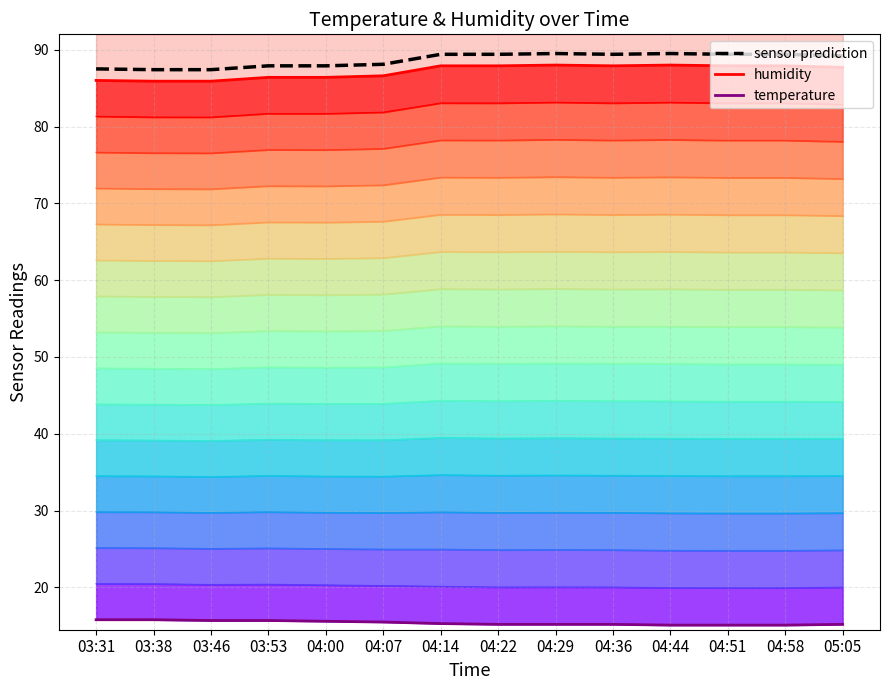

How many lines are shown in the chart?

3